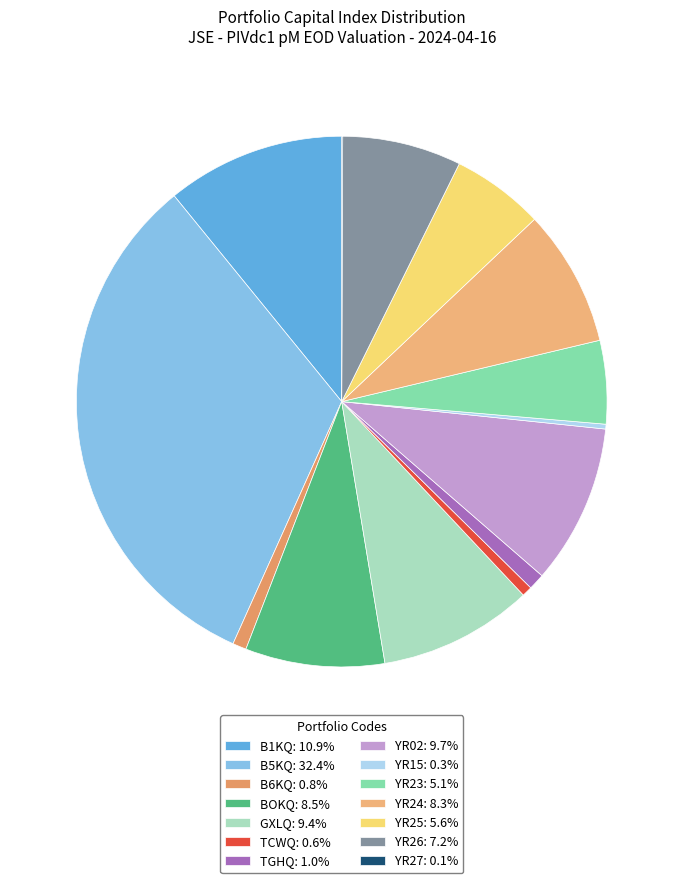

Which category has the biggest portion of the pie?

B5KQ